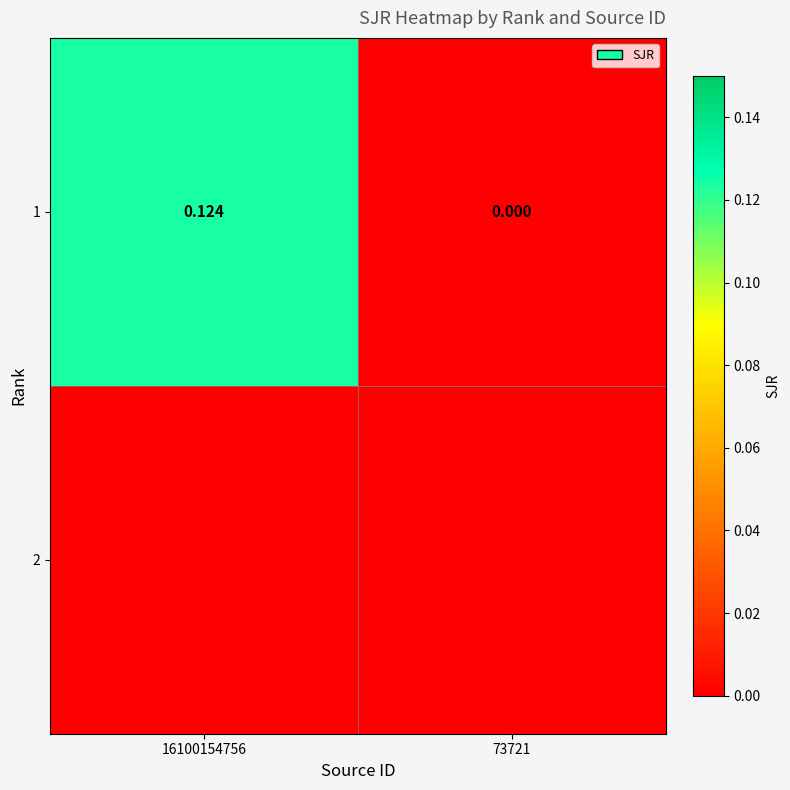

Count the values in the range 0 to 1.

2